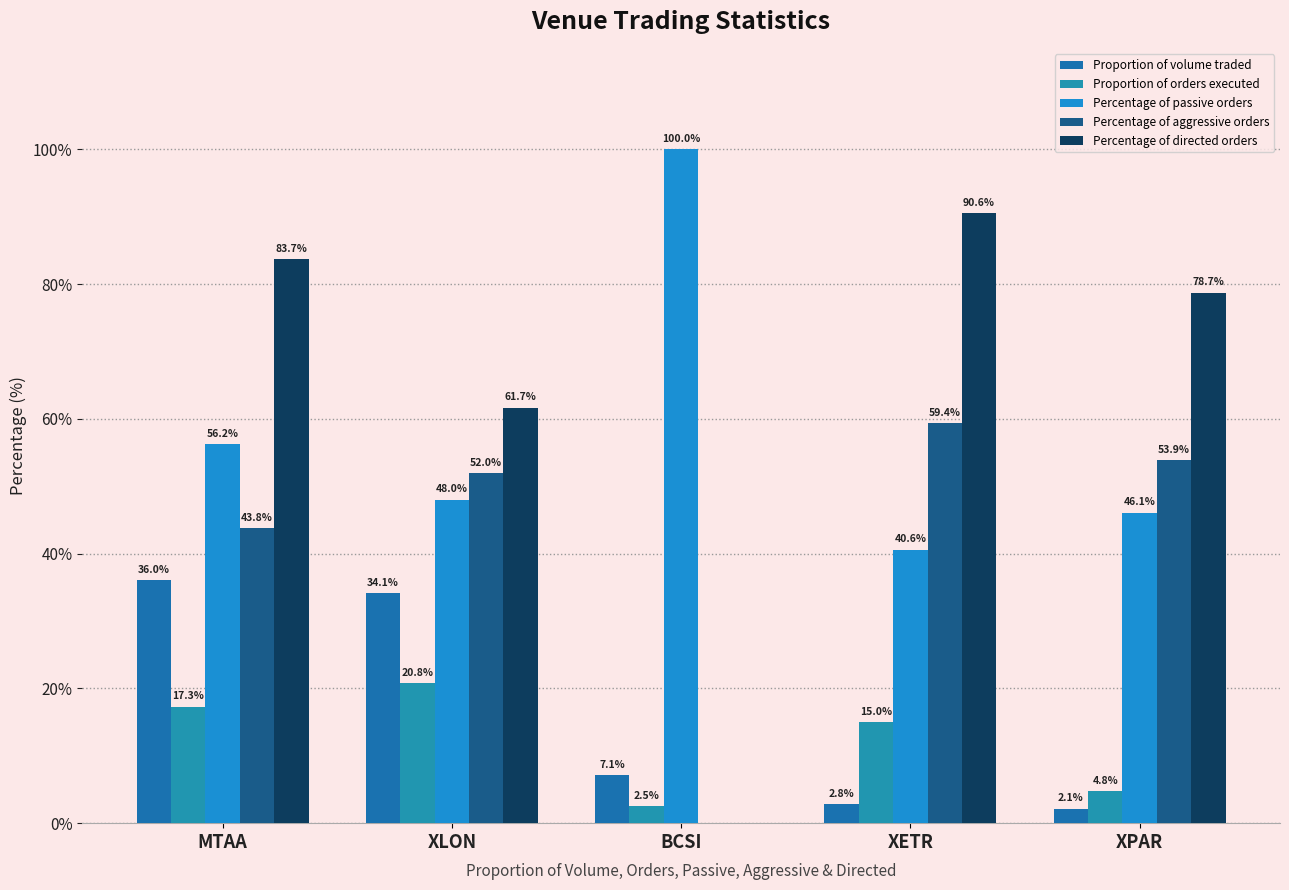

What is the label of the 1st bar from the right?

XPAR